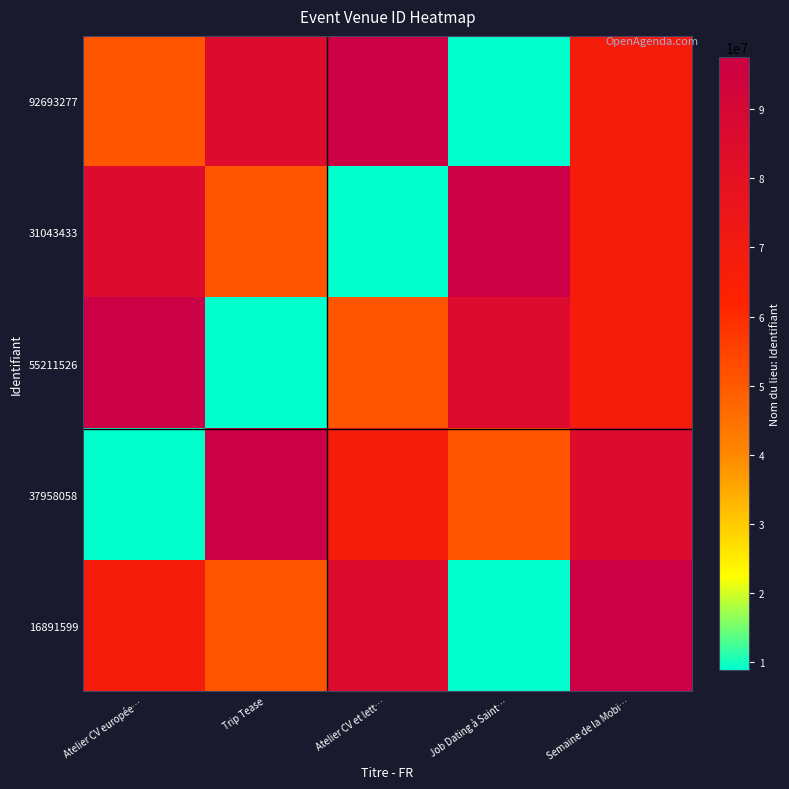

What is the spread (max minus min) of values at Job Dating à Saint…?

88612382